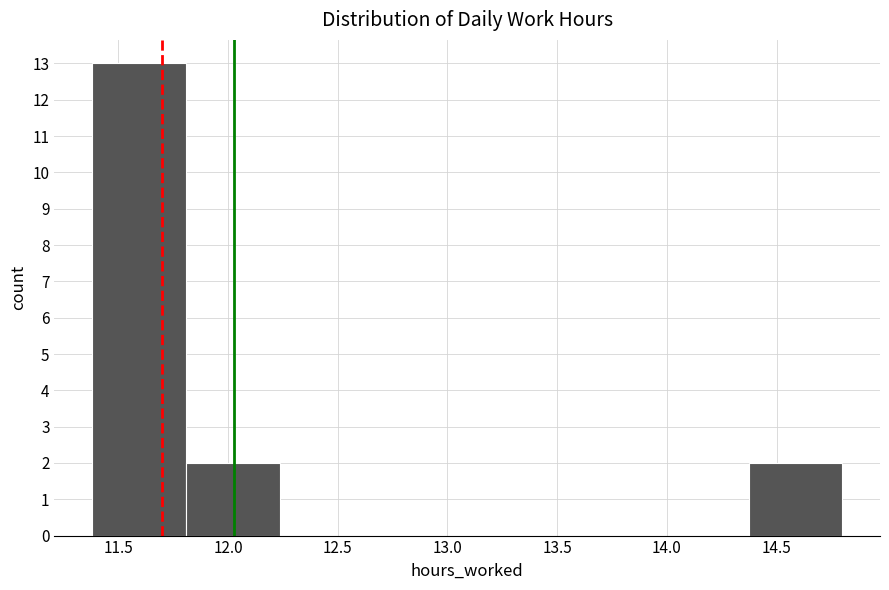

Reading left to right, list every bar in this chart as the range it spans on the x-axis followed by its height. Neither the bar edges nor the heights are printed on the chart, so give them approximately, as read against the axes.

11.40 to 11.80: 13
11.80 to 12.25: 2
12.25 to 12.65: 0
12.65 to 13.10: 0
13.10 to 13.50: 0
13.50 to 13.95: 0
13.95 to 14.35: 0
14.35 to 14.80: 2